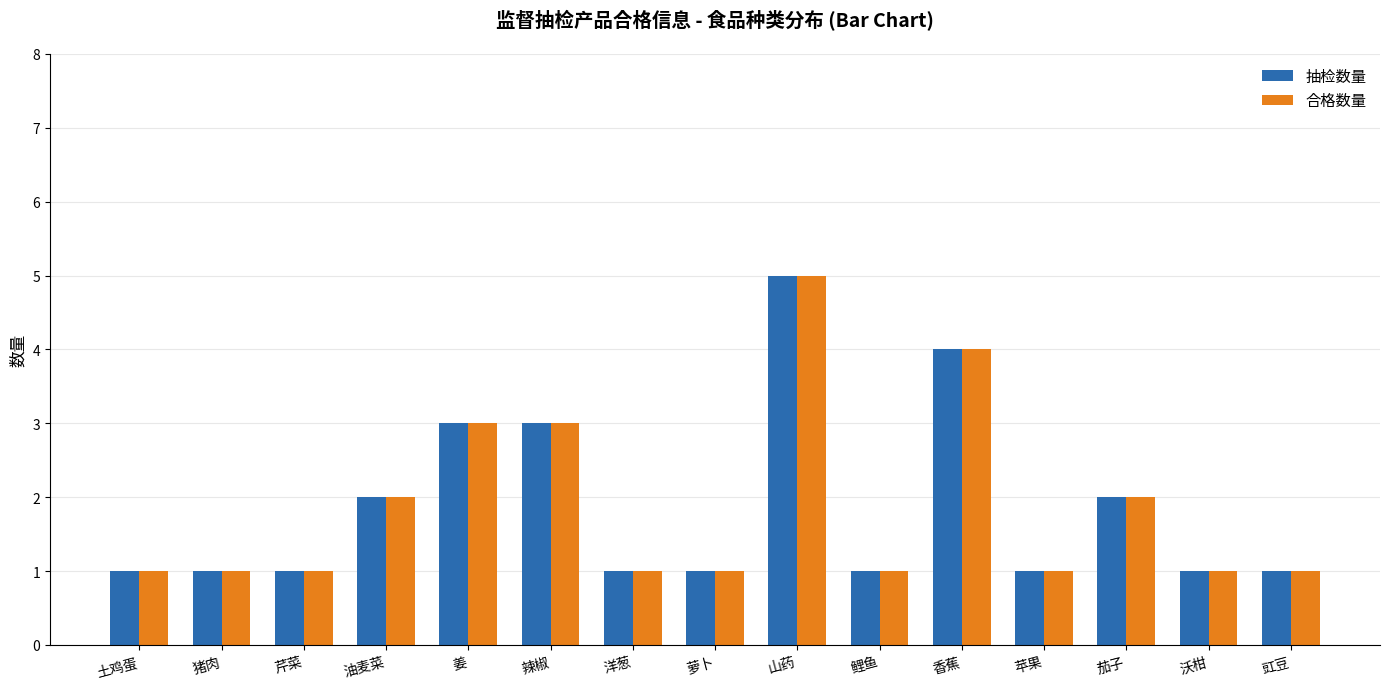

True or false: 合格数量 has a value of 2 at 油麦菜.

True